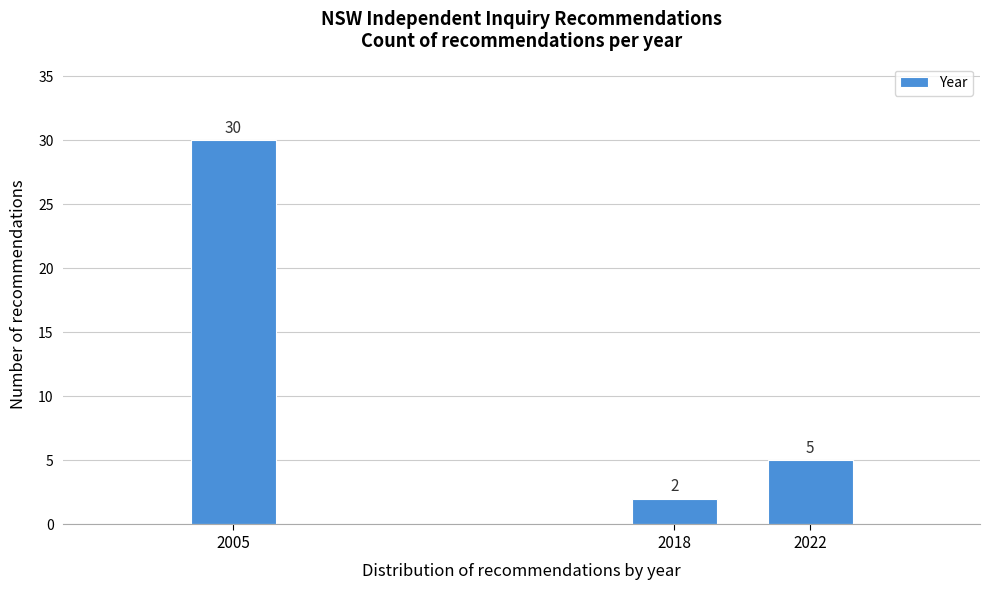

Reading right to left, what are all the values shown in this chart?

5	2	30